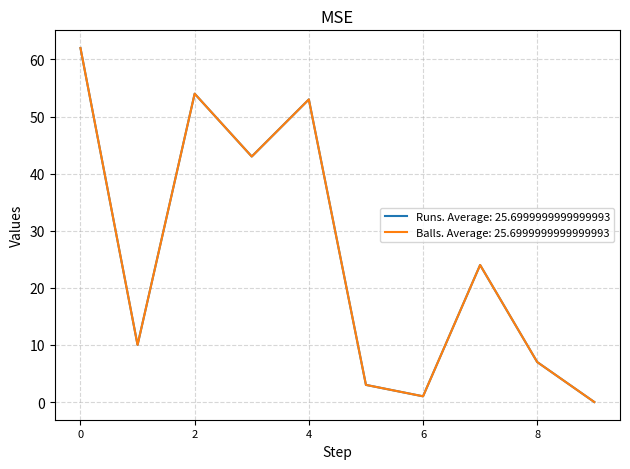

Does the chart display data point markers on the line(s)?

No